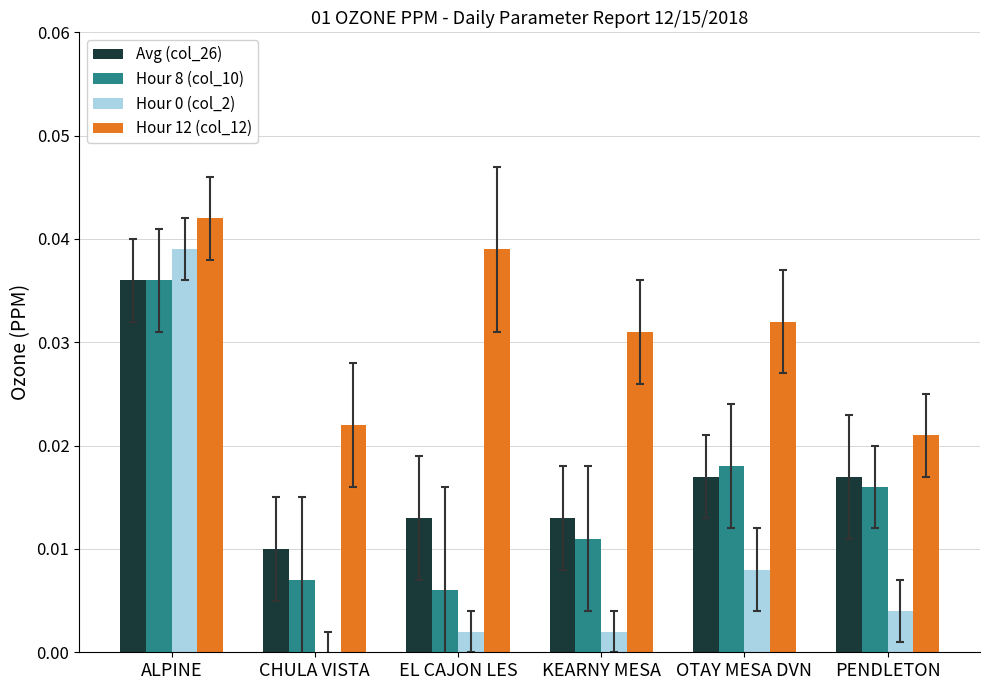

Which series changed the most between KEARNY MESA and PENDLETON?

Hour 12 (col_12)